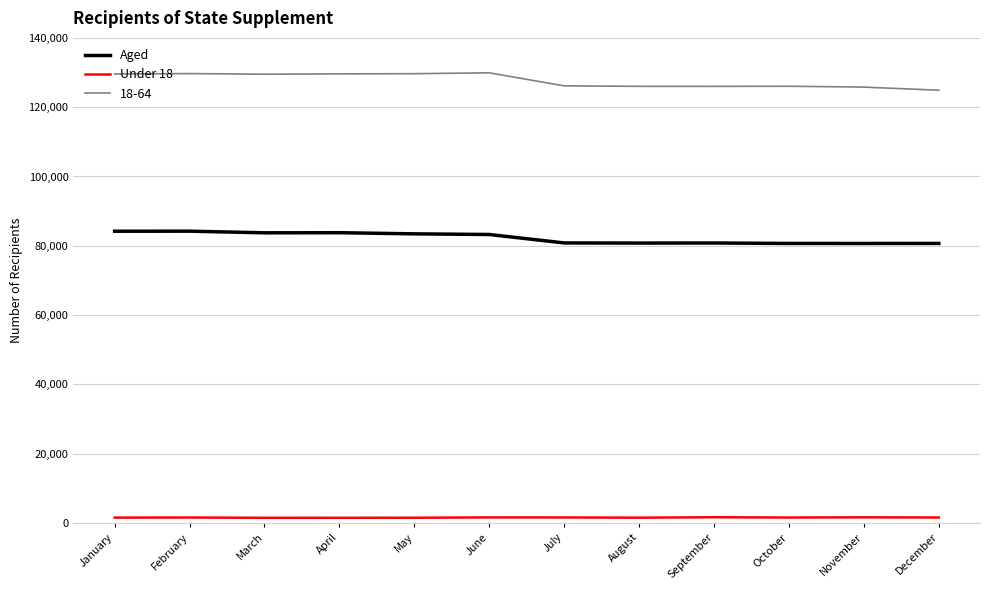

Which series changed the most between January and August?

18-64